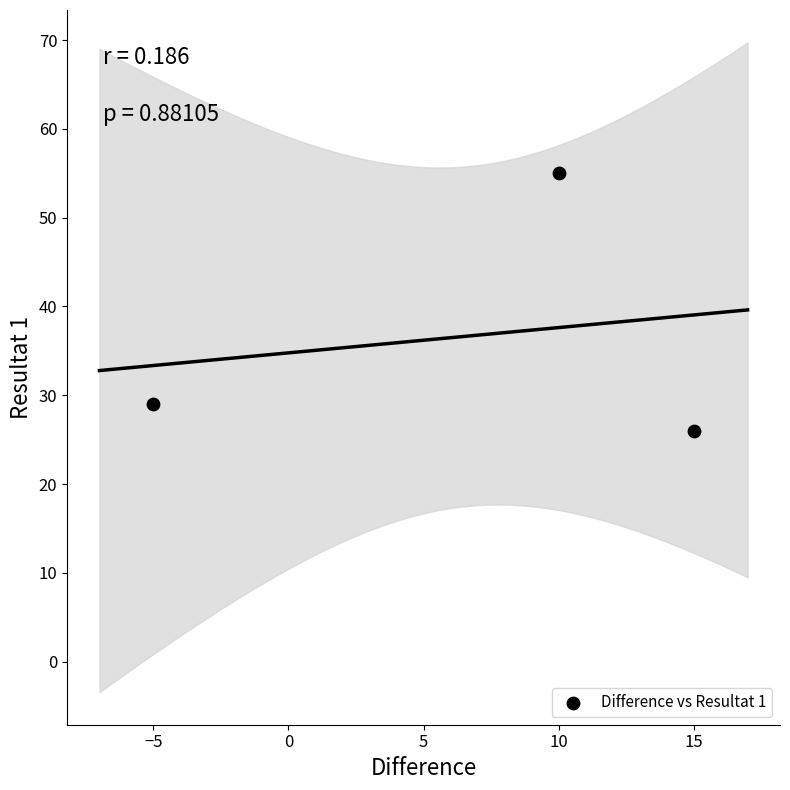

What Y value in the scatter plot is closest to 40?

29